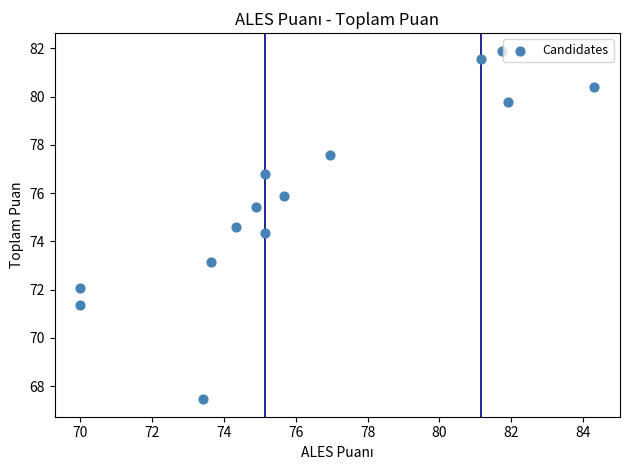

What Y value in the scatter plot is closest to 74?

74.3